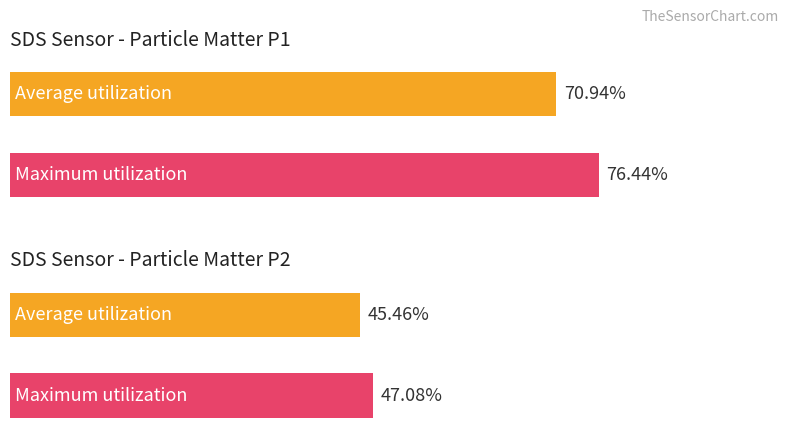

Rank the series by their average value, from highest to lowest.

Maximum utilization, Average utilization